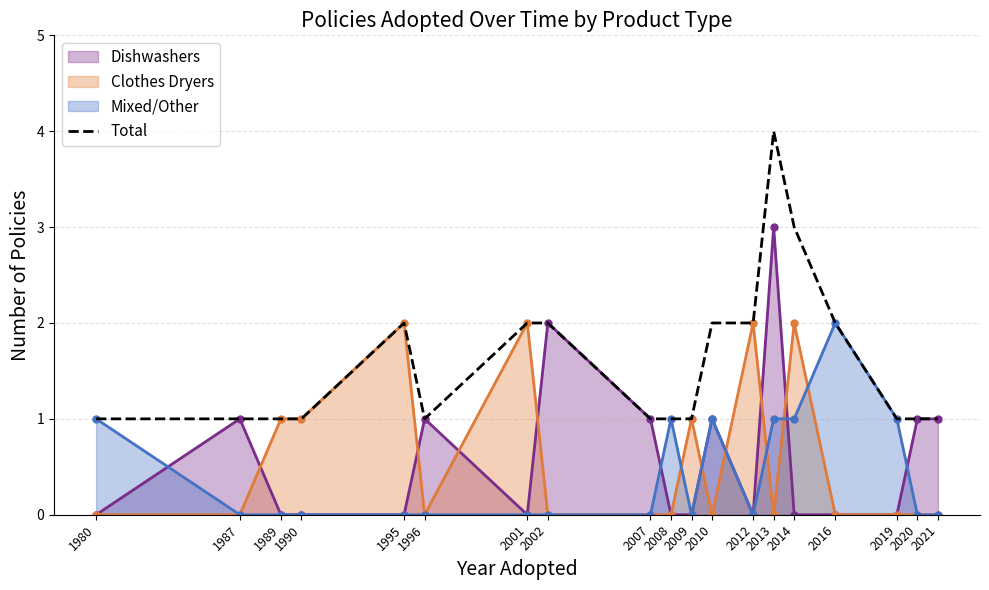

The value at 2019 is 1. True or false?

True